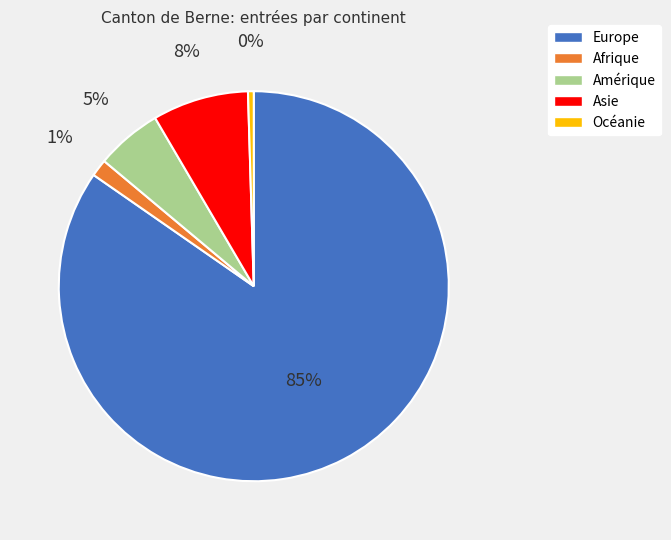

Between Afrique and Asie, which is larger?

Asie